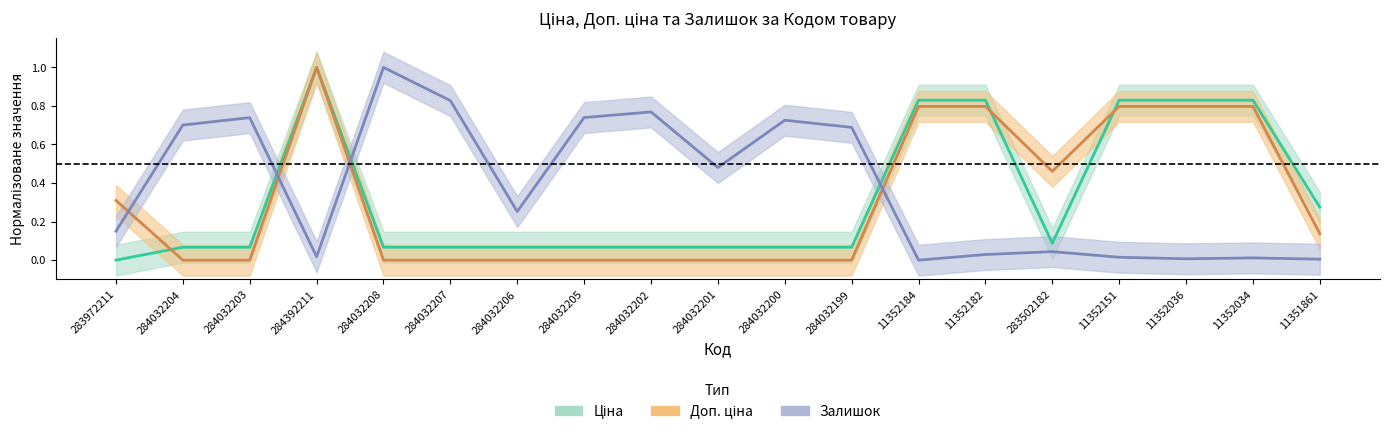

What is the sum of all Доп. ціна values?

5.9